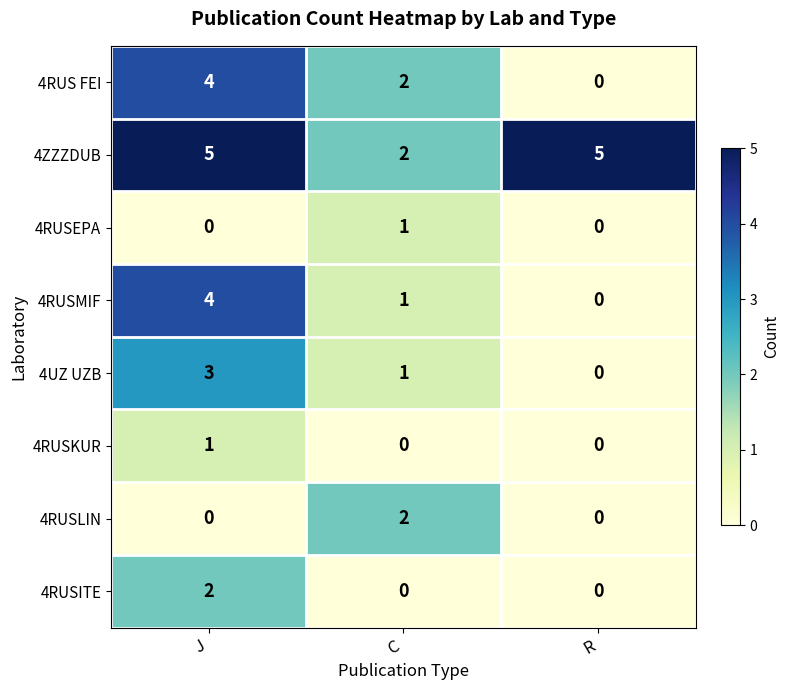

What is the total value across all series at R?

5